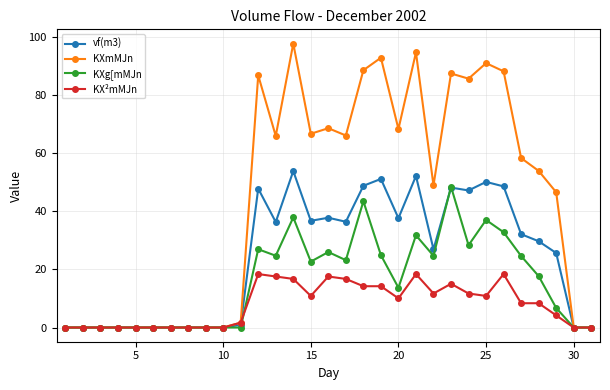

In vf(m3), how many points are higher than both neighbors (excluding endpoints)?

7